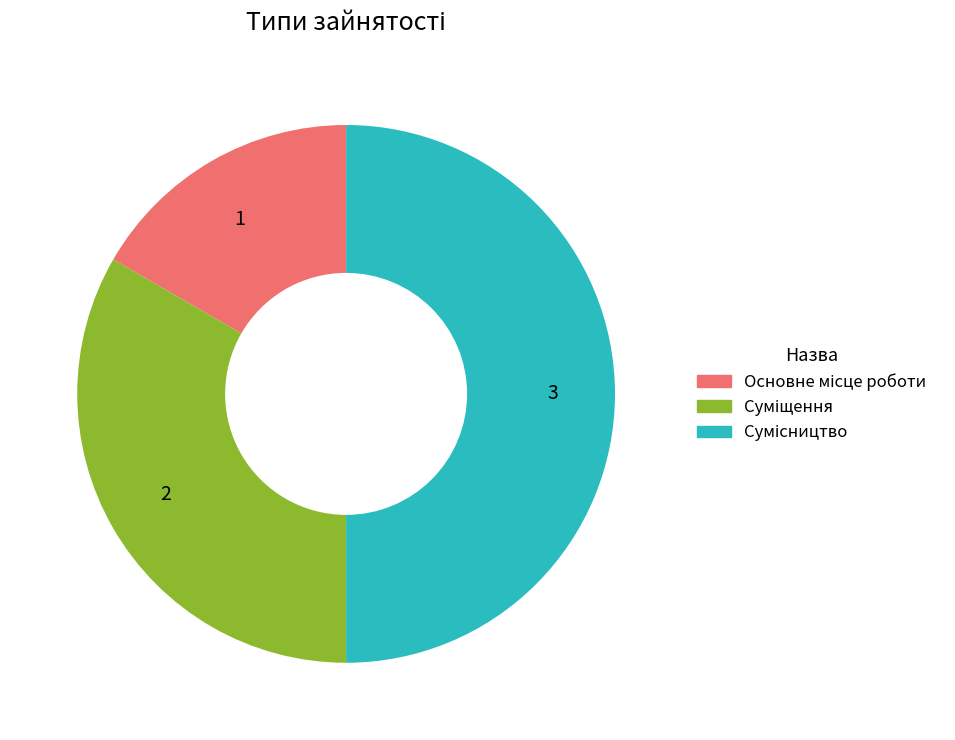

How many slices are in this pie chart?

3